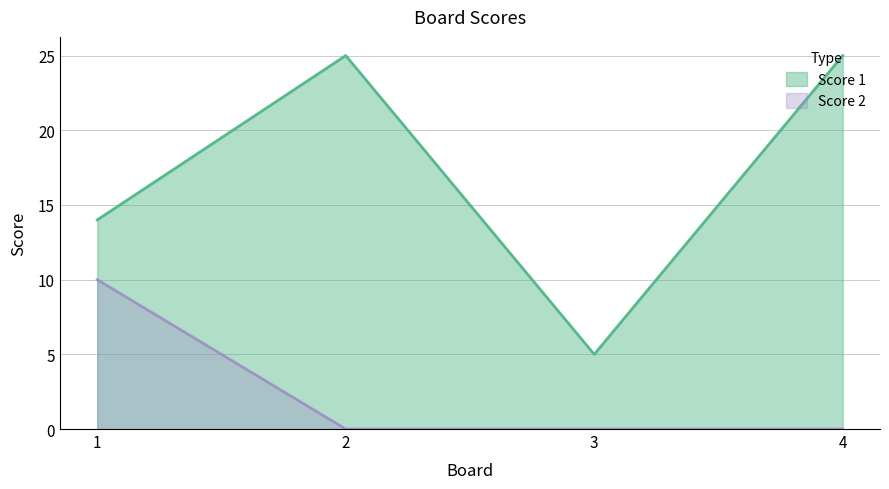

The Score 2 series shows 6 at 4. True or false?

False